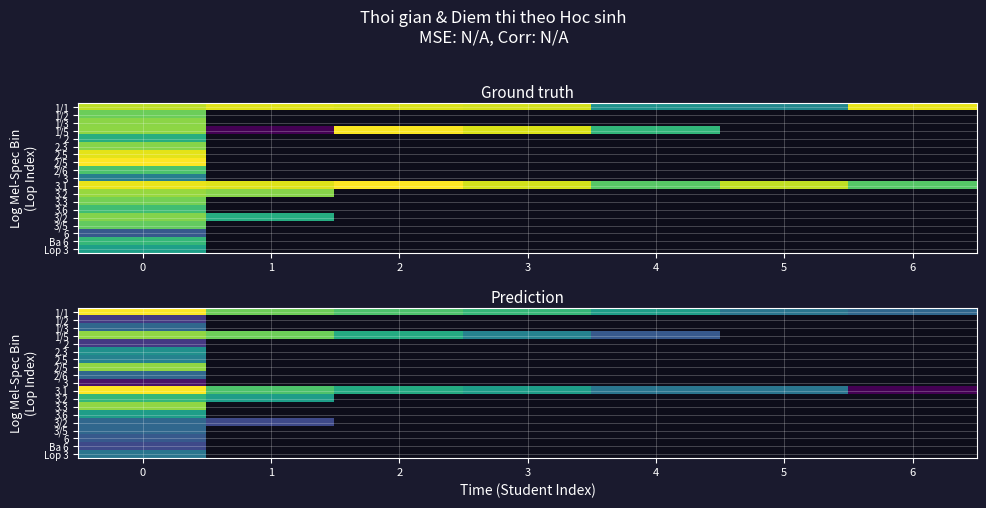

Which category has the lowest value across all series?

6